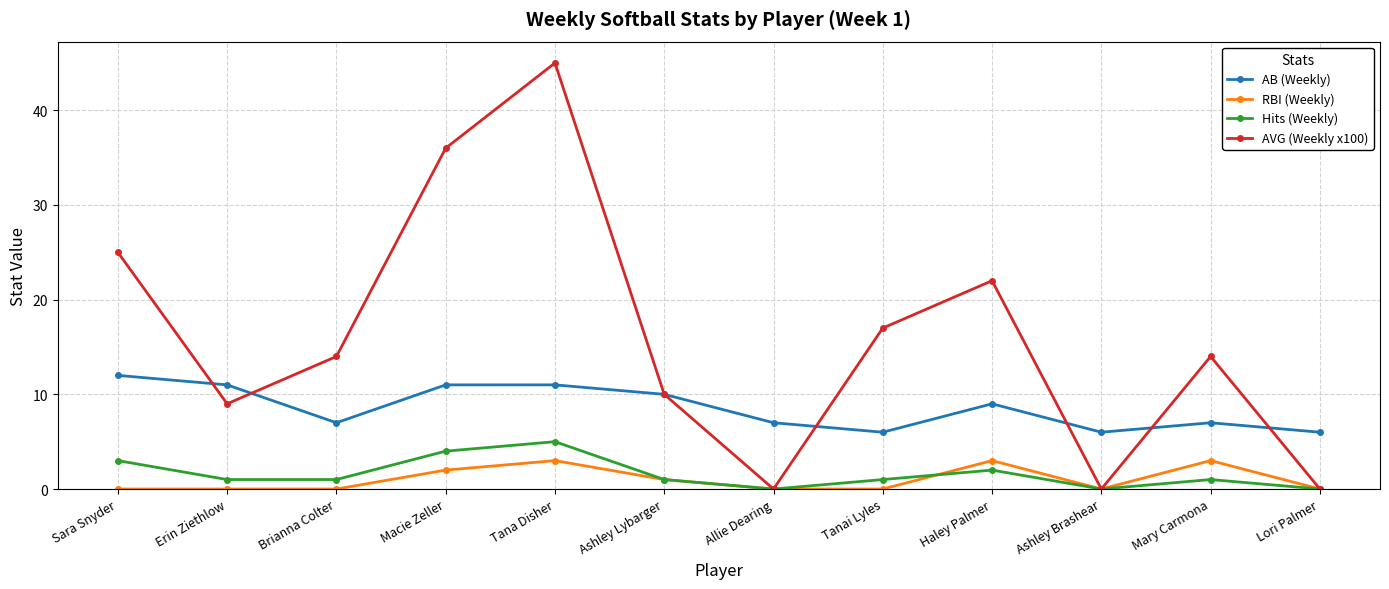

How many data points does each series have?

12